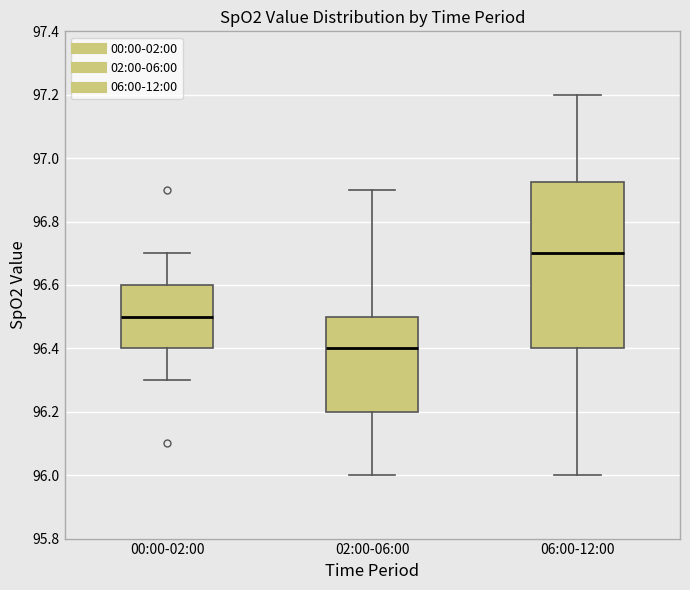

Which box has the highest median line?

06:00-12:00